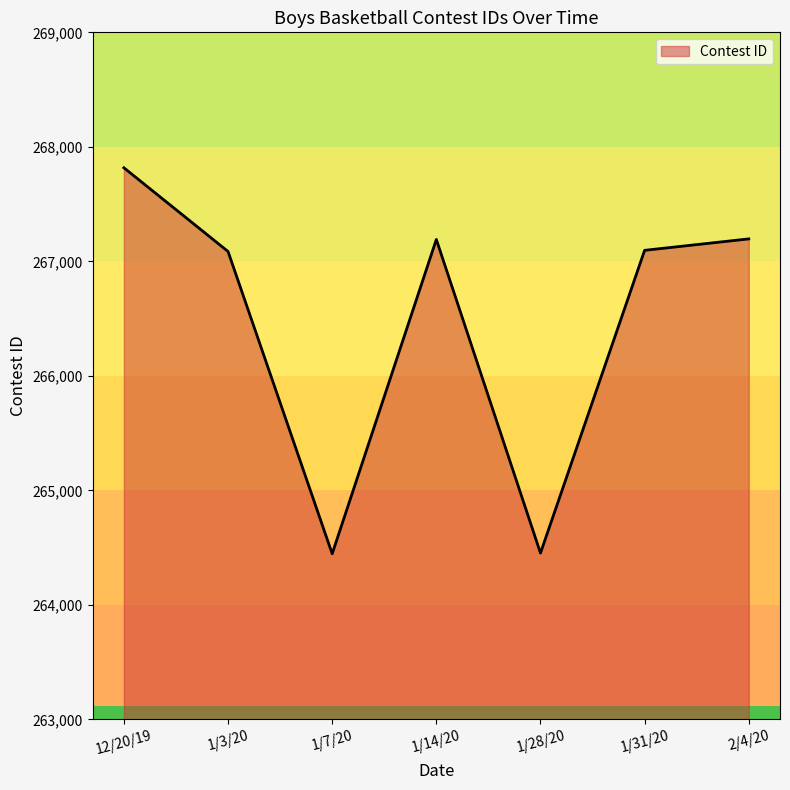

What is the change in value from 1/14/20 to 1/28/20?

-2739